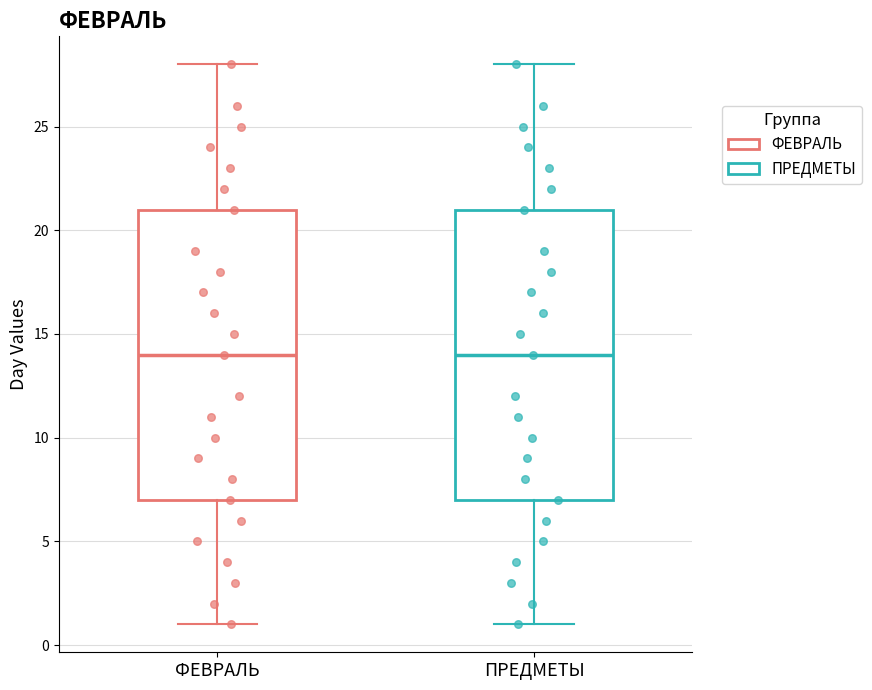

Reading left to right, transcribe this box plot: for each box, give where its median line is, the range the box spans, and where its two whiskers end, as read against the y-axis. The values are not printed on the chart, so give them approximately, as read against the axis.

ФЕВРАЛЬ: median 14, box 7 to 21, whiskers 1 to 28
ПРЕДМЕТЫ: median 14, box 7 to 21, whiskers 1 to 28